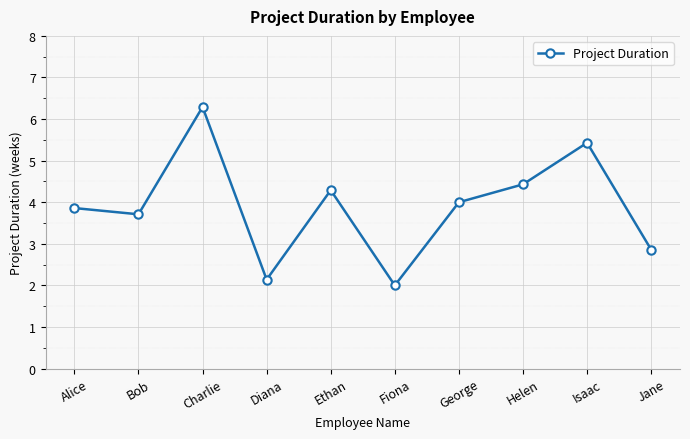

What is the smallest value displayed?

2.0